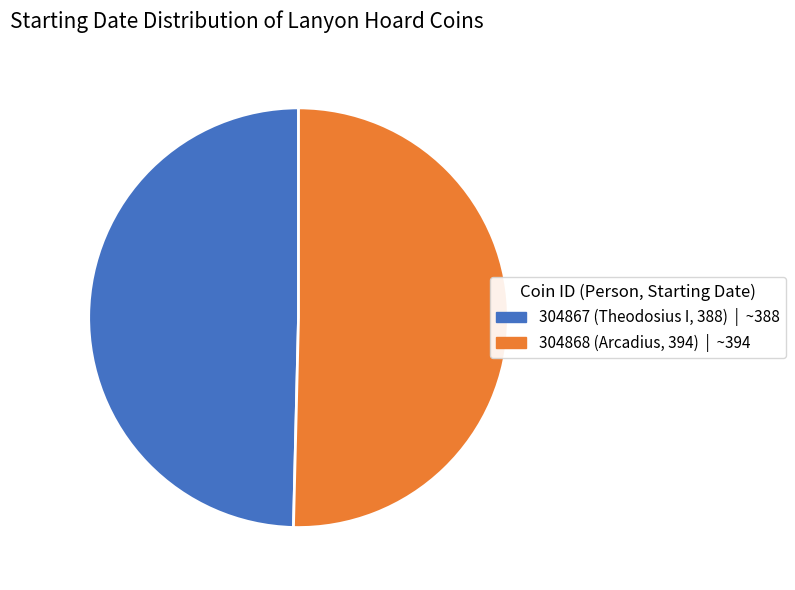

Which has a higher value, 304867 (Theodosius I, 388) or 304868 (Arcadius, 394)?

304868 (Arcadius, 394)